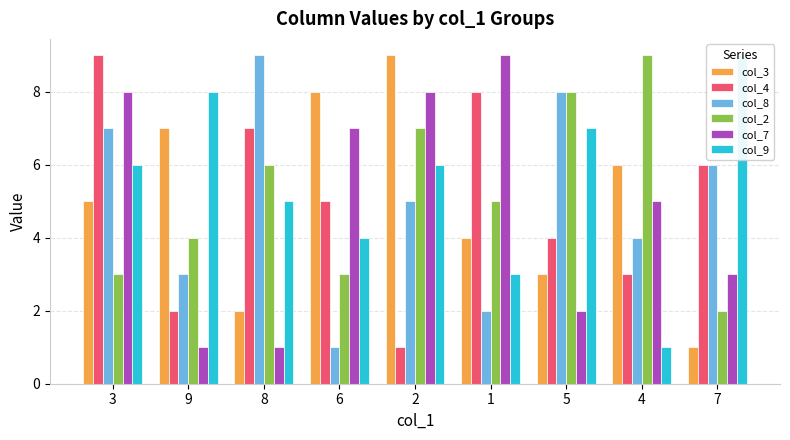

Reading right to left, list all the values displayed in this chart.

col_3: 1	6	3	4	9	8	2	7	5
col_4: 6	3	4	8	1	5	7	2	9
col_8: 6	4	8	2	5	1	9	3	7
col_2: 2	9	8	5	7	3	6	4	3
col_7: 3	5	2	9	8	7	1	1	8
col_9: 9	1	7	3	6	4	5	8	6